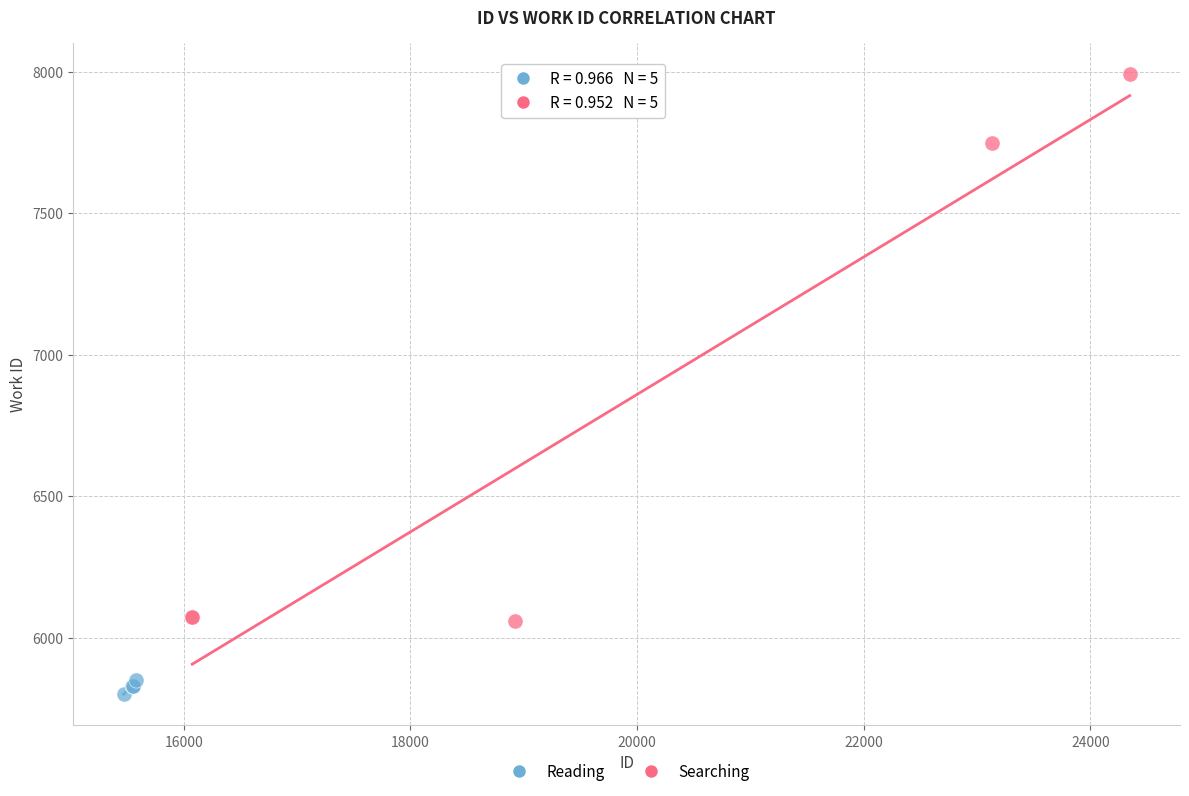

Which series contains the highest Y value?

Searching